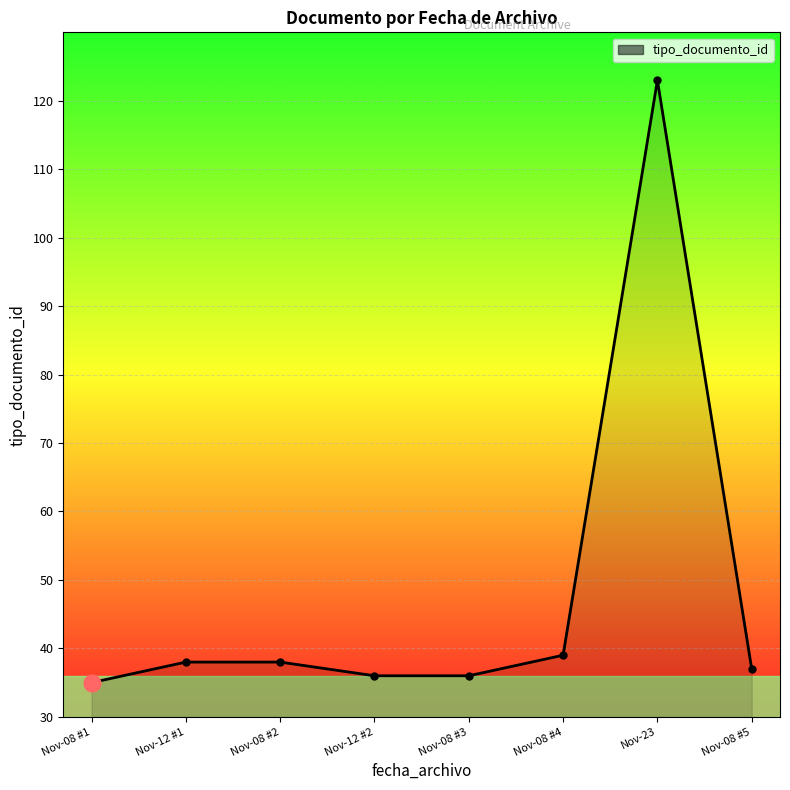

What is the approximate value at Nov-12 #2, to the nearest 10?

40